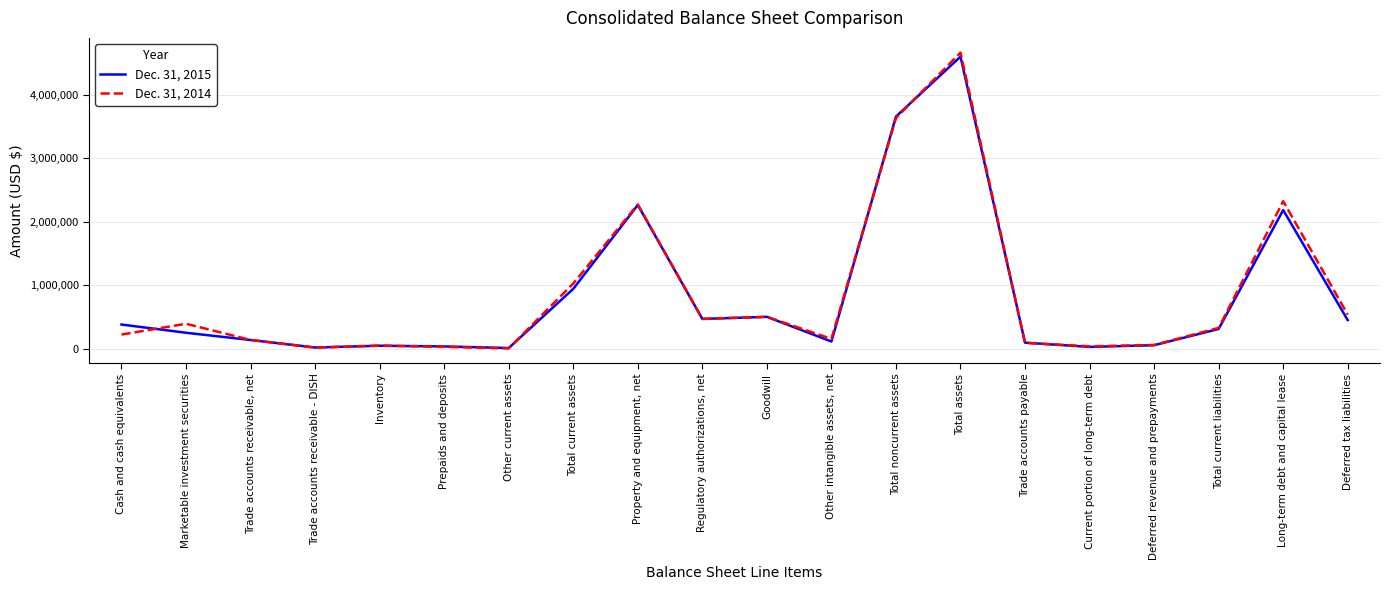

At which label does Dec. 31, 2015 reach its peak?

Total assets